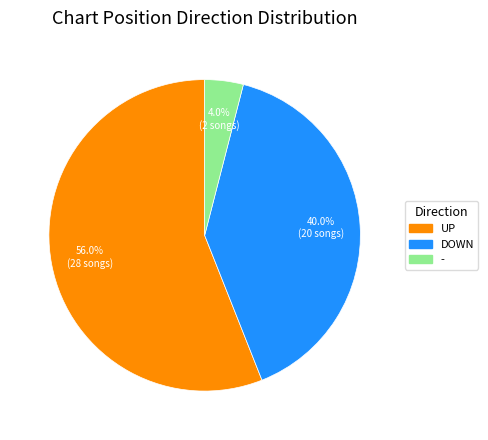

Does any single category account for the majority?

Yes